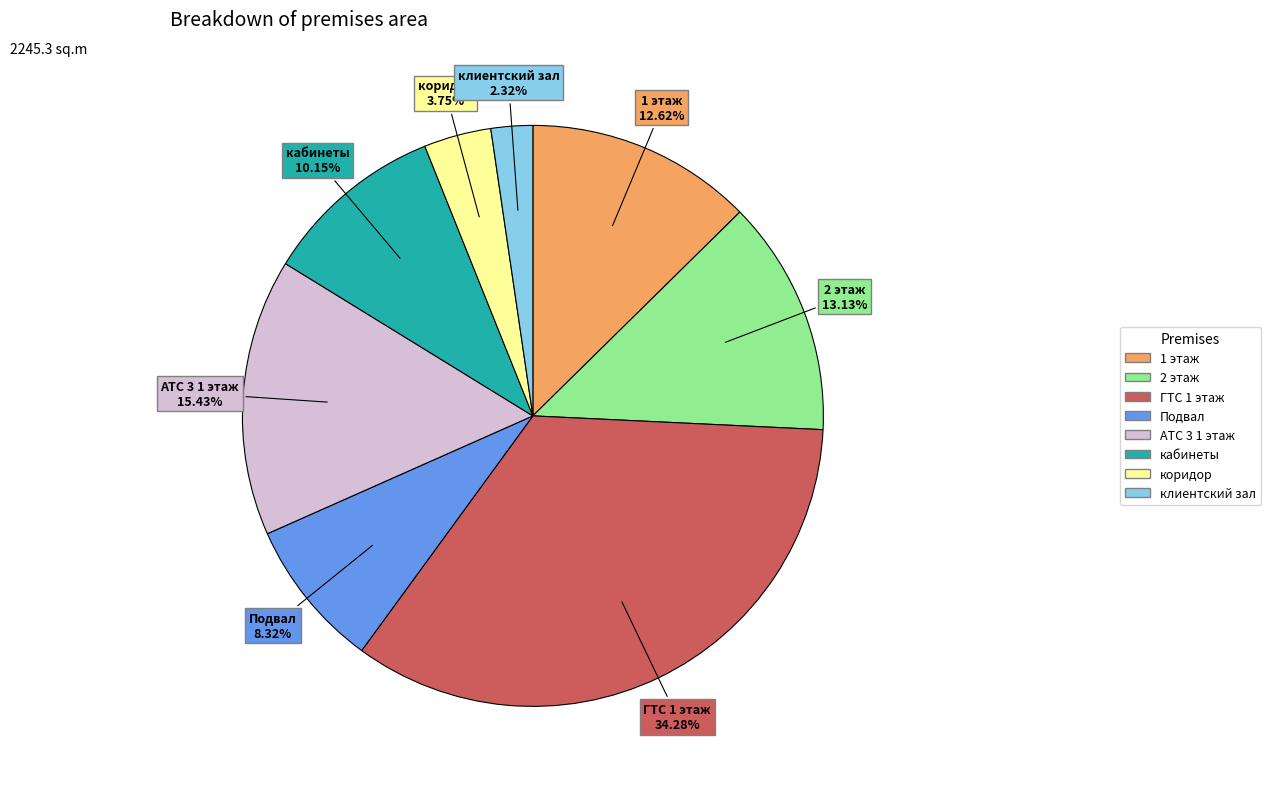

Approximately how many times larger is the value at ГТС 1 этаж compared to 2 этаж?

2.6